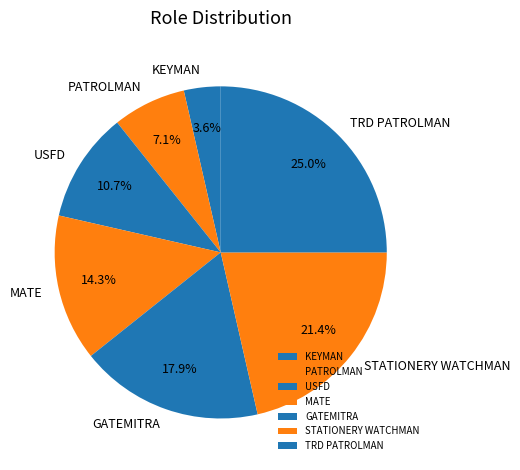

Is it true that KEYMAN is 12% of the pie?

False